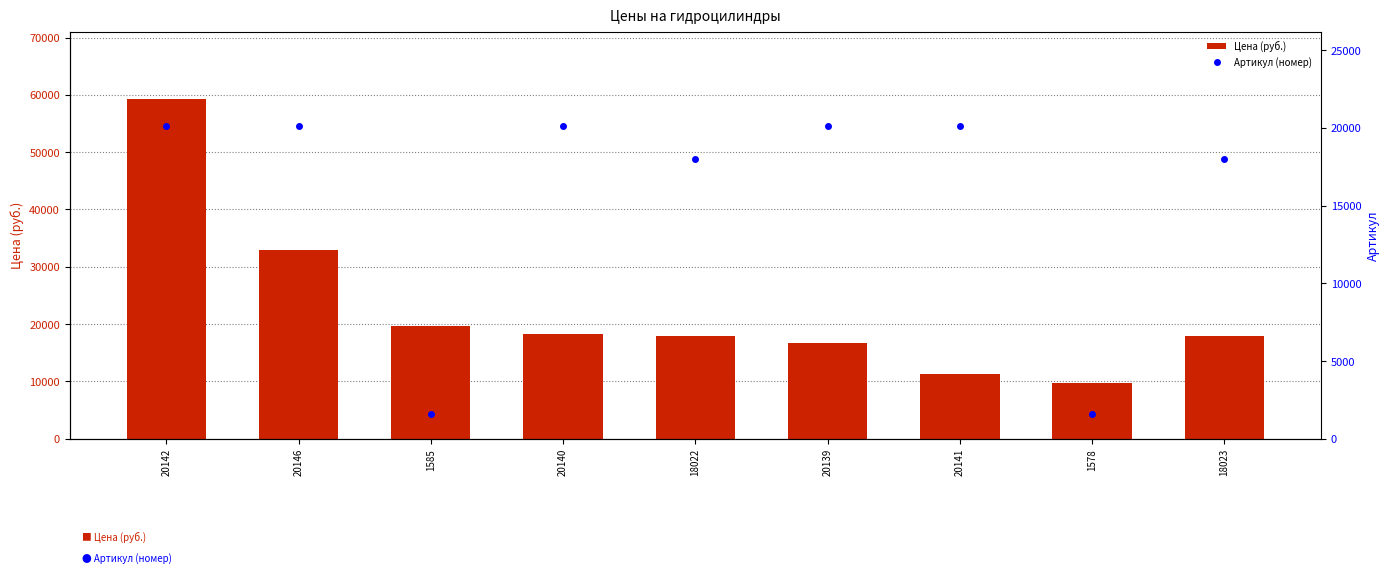

At which label does Цена (руб.) reach its peak?

20142